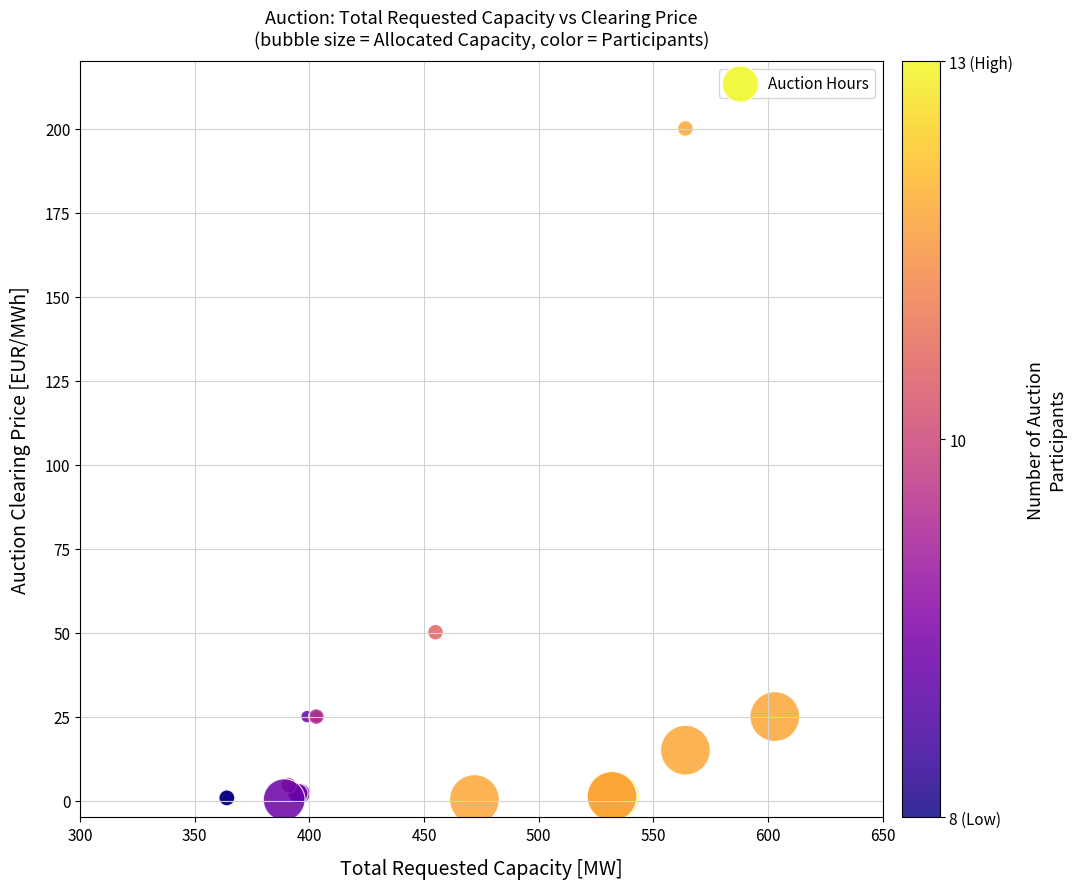

What Y value in the scatter plot is closest to 100?

50.1